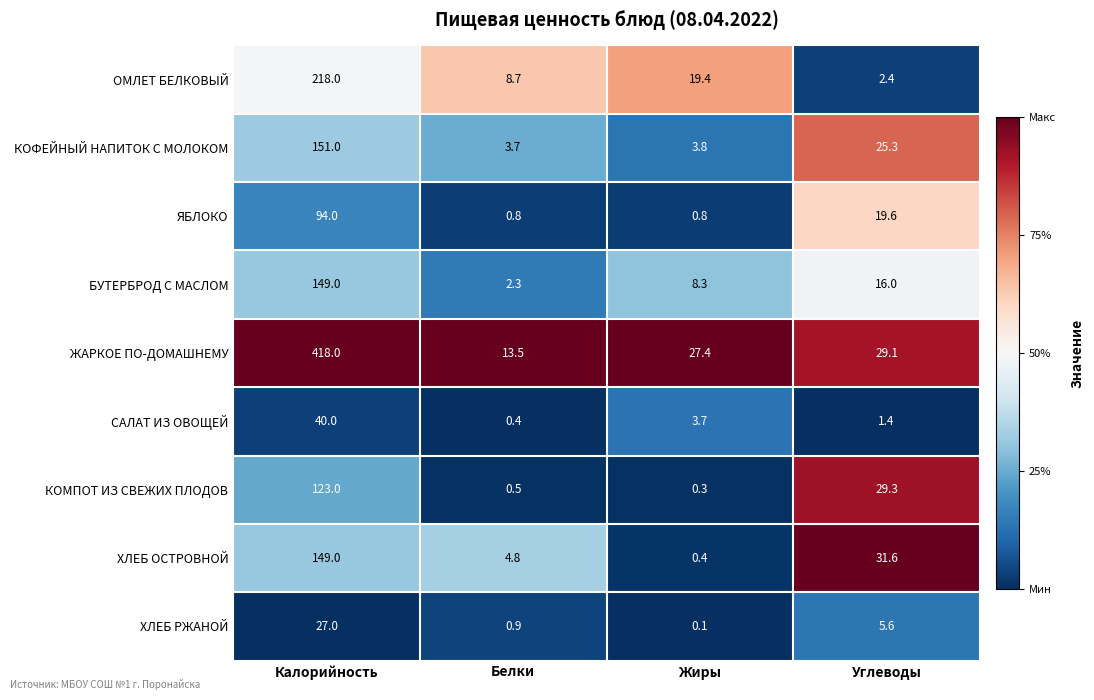

What is the sum of all ОМЛЕТ БЕЛКОВЫЙ values?

248.5